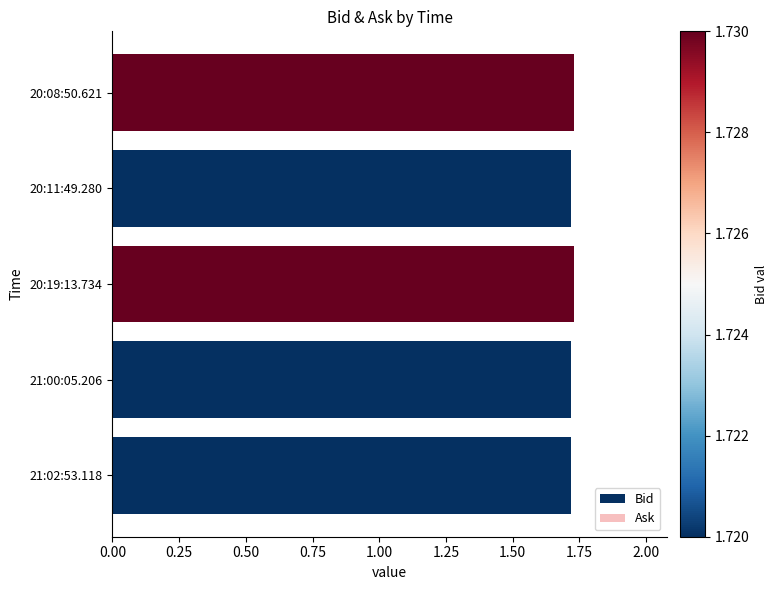

Count the values in the range 1 to 2.

5